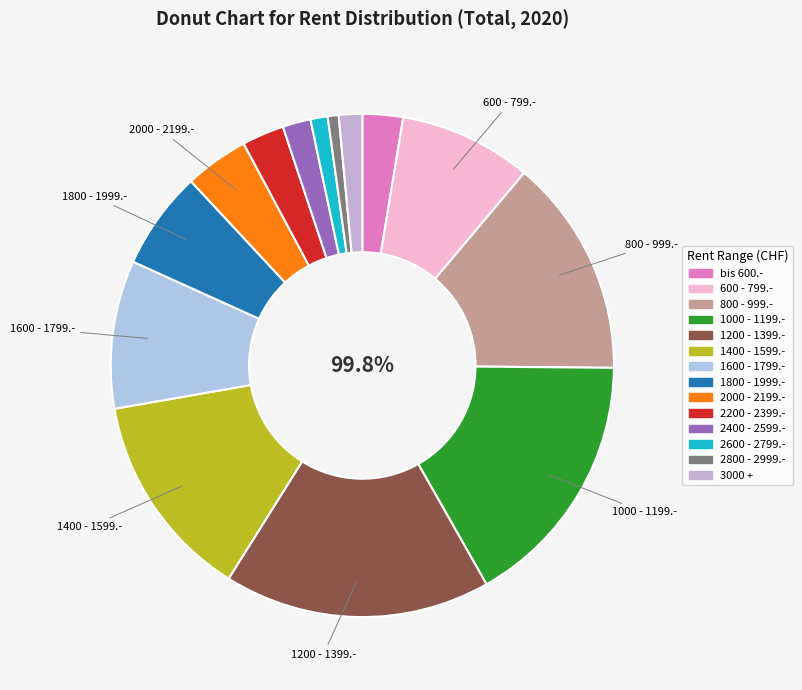

To the nearest percent, what is the difference between the 2400 - 2599.- and bis 600.- slice percentages?

1%